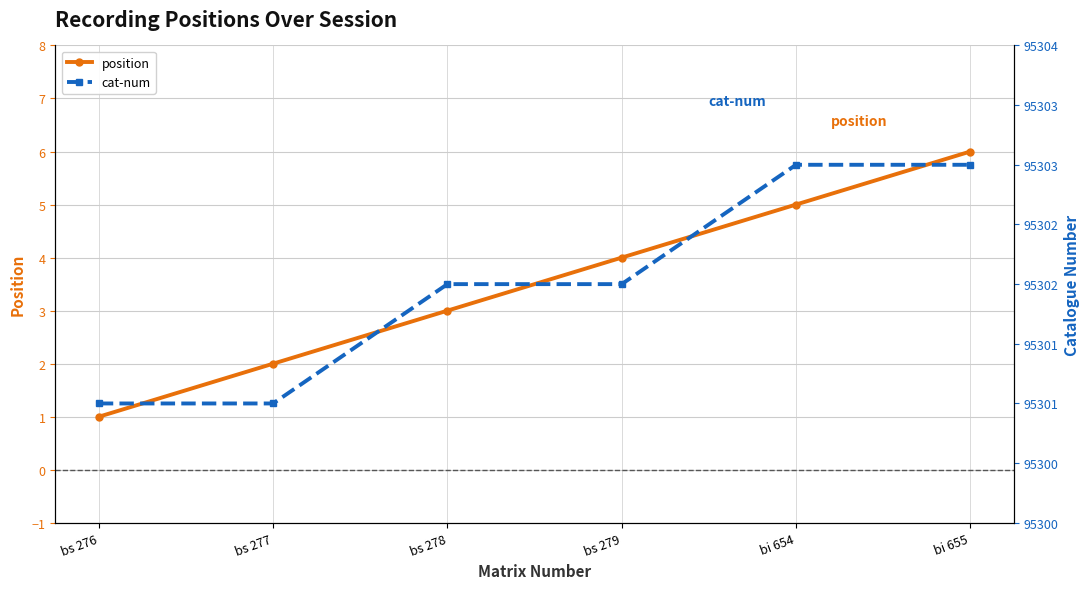

What is the approximate value of position at bi 655?

6